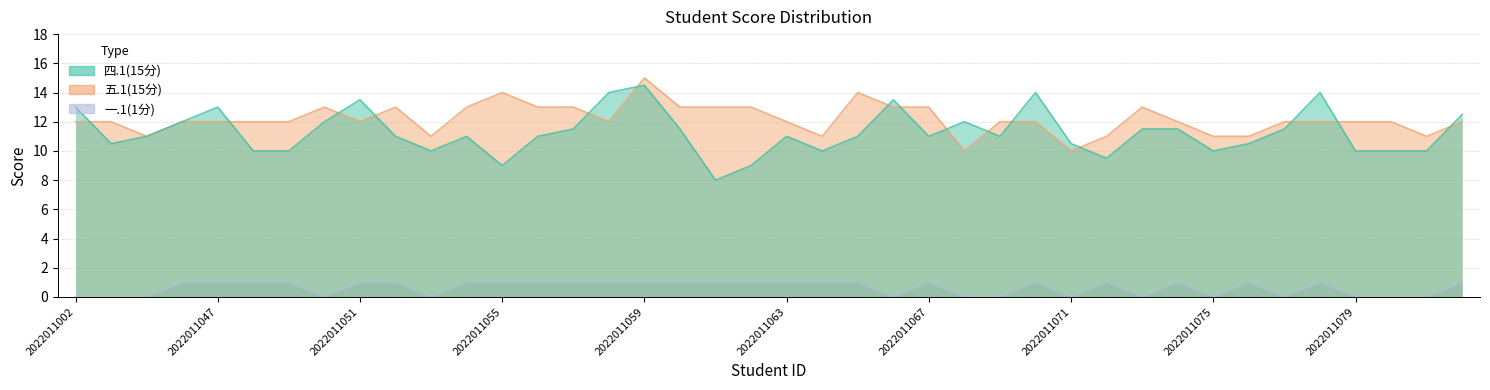

At which category does 五.1(15分) reach its first local peak?

2022011050